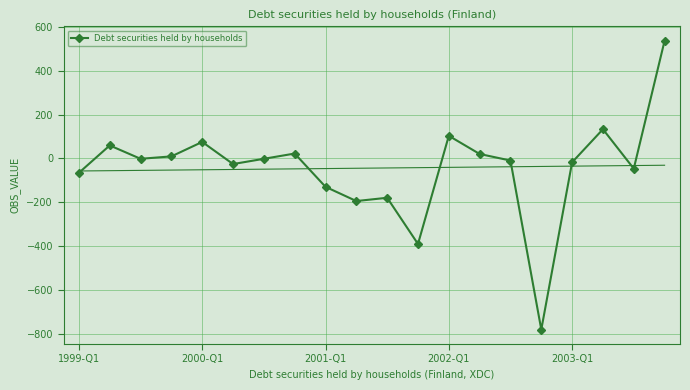

How many data points are less than -2?

10